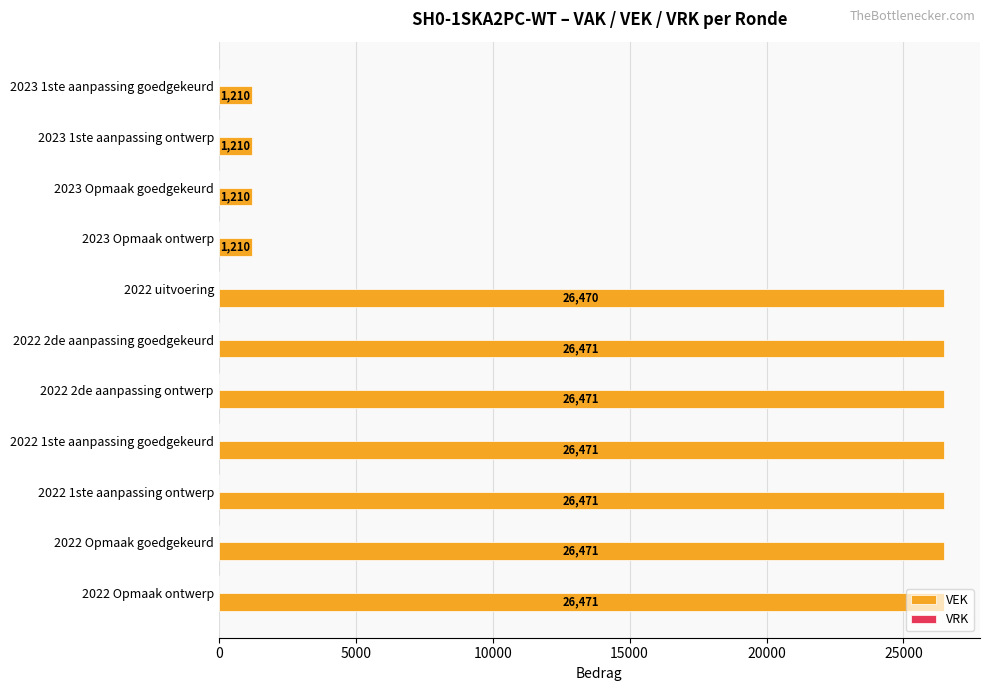

What is the label of the 11th bar from the top?

2022 Opmaak ontwerp